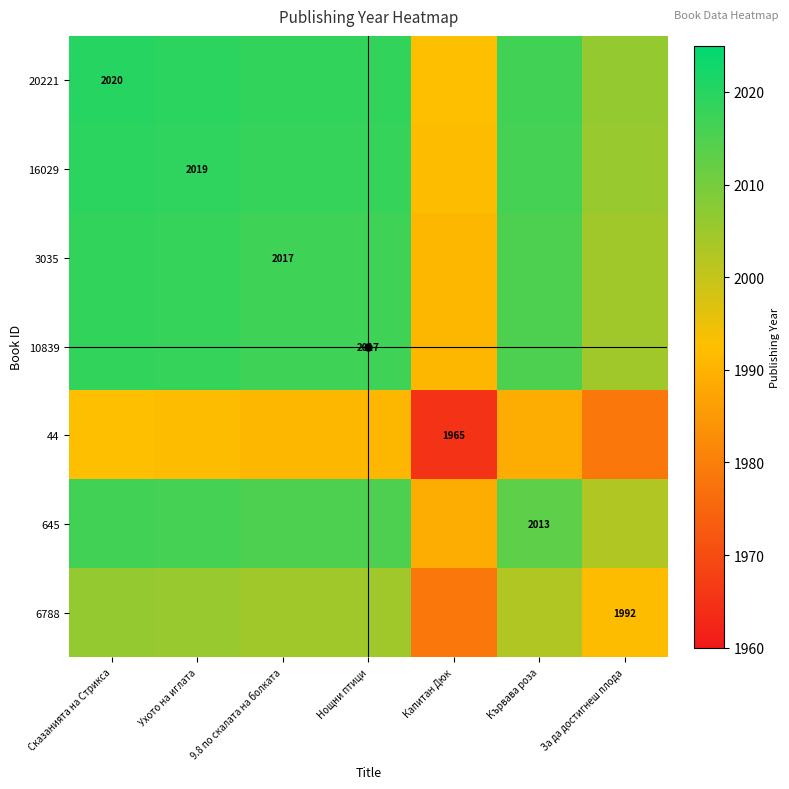

What is the spread (max minus min) of values at Ухото на иглата?

27.5